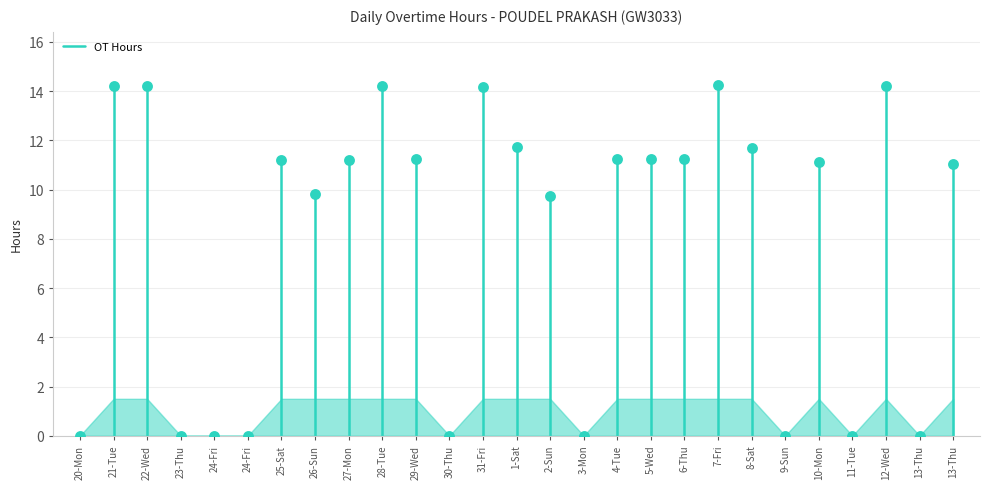

What is the range of Y values (max minus min)?

14.3